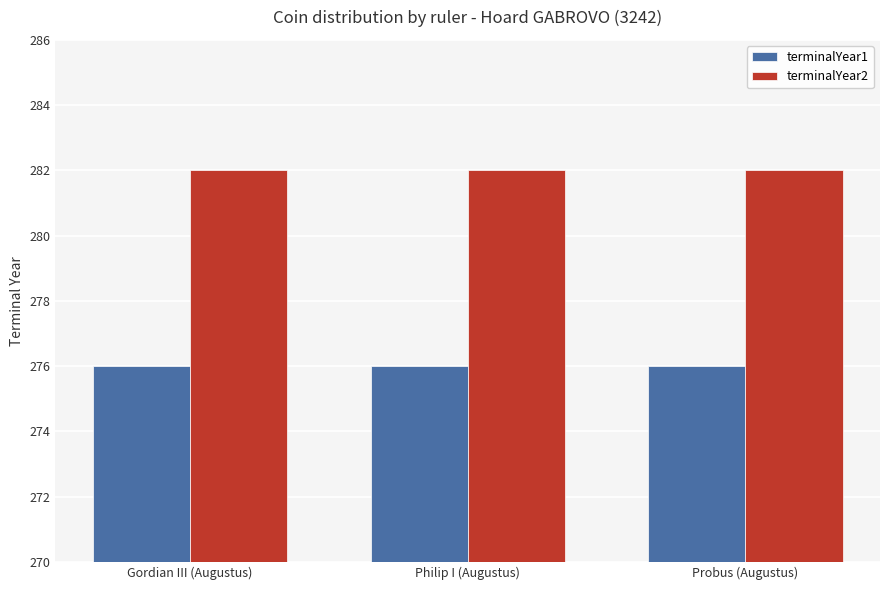

What is the sum of the terminalYear1 values at Gordian III (Augustus) and Probus (Augustus)?

552